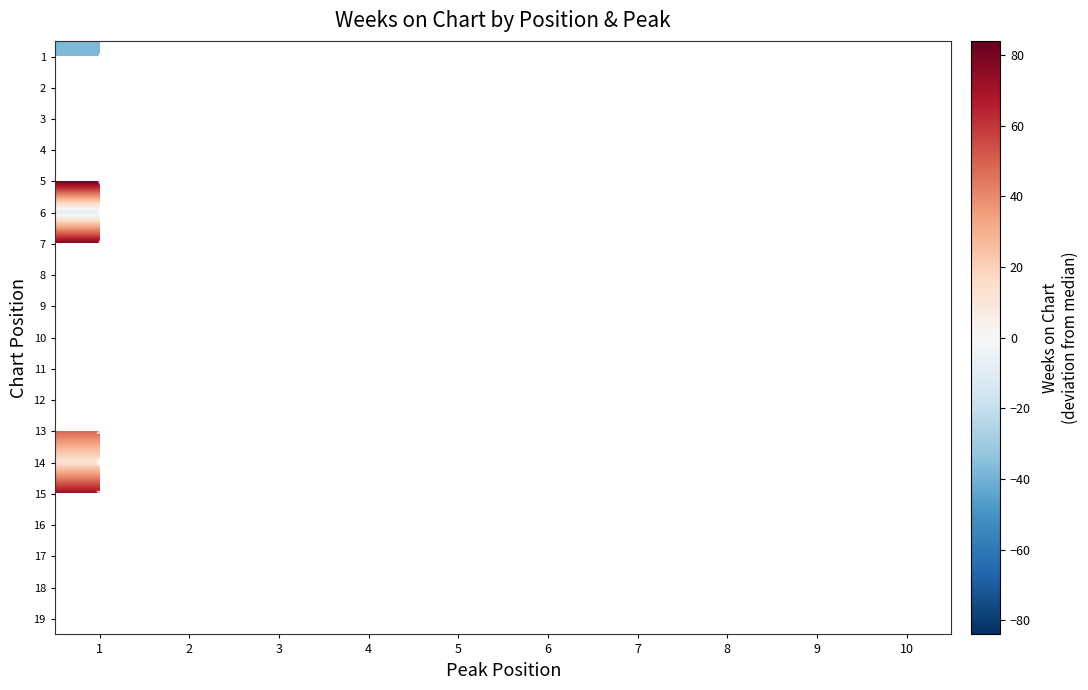

Is the value of 16 at 6 greater than the value of 2 at 5?

No